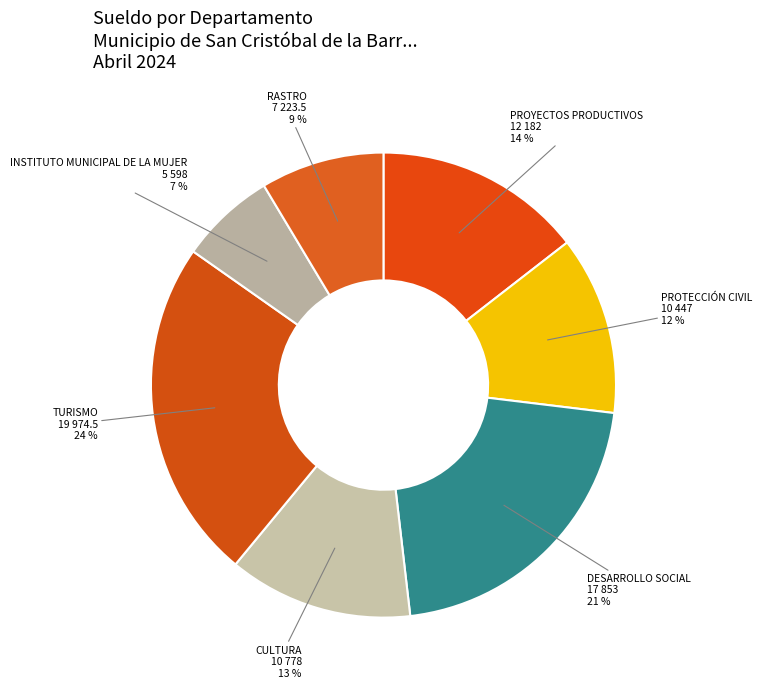

To the nearest percent, what percentage of the pie is CULTURA?

13%